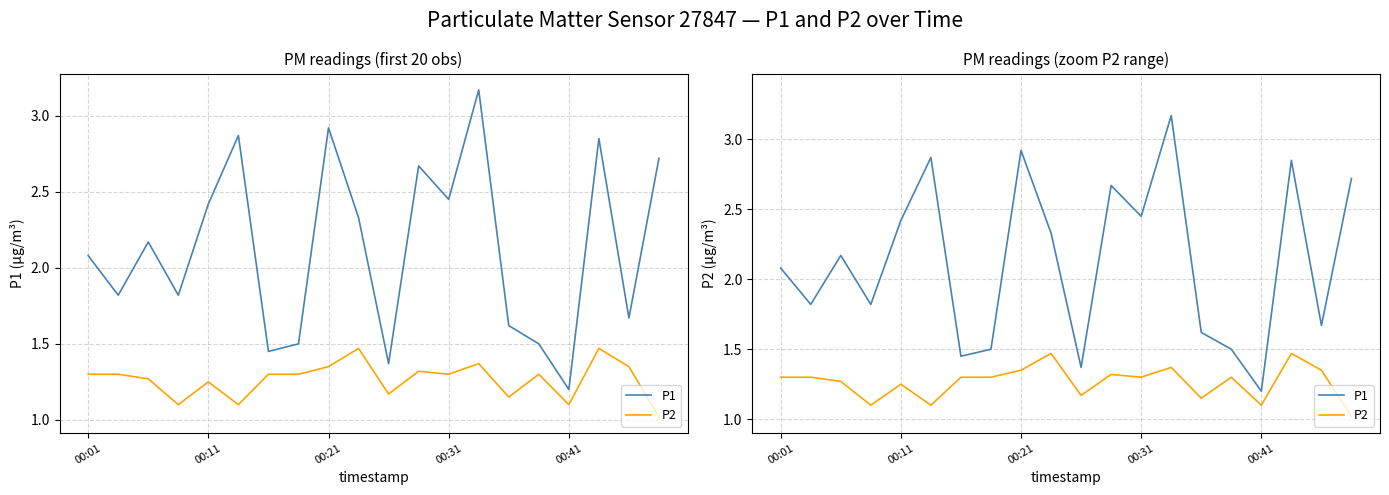

What is the value of the P1 point at the 1st from the left?

2.1